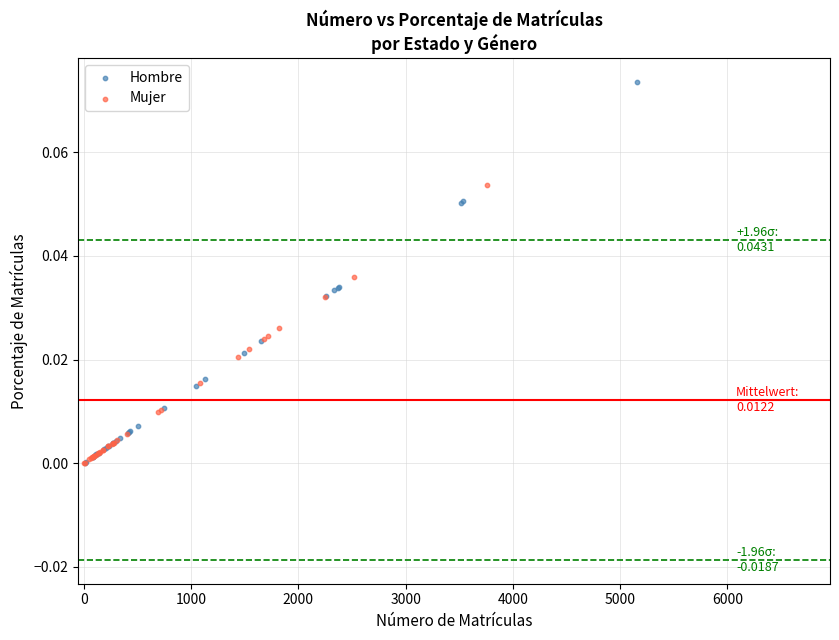

Which series contains the highest Y value?

Hombre